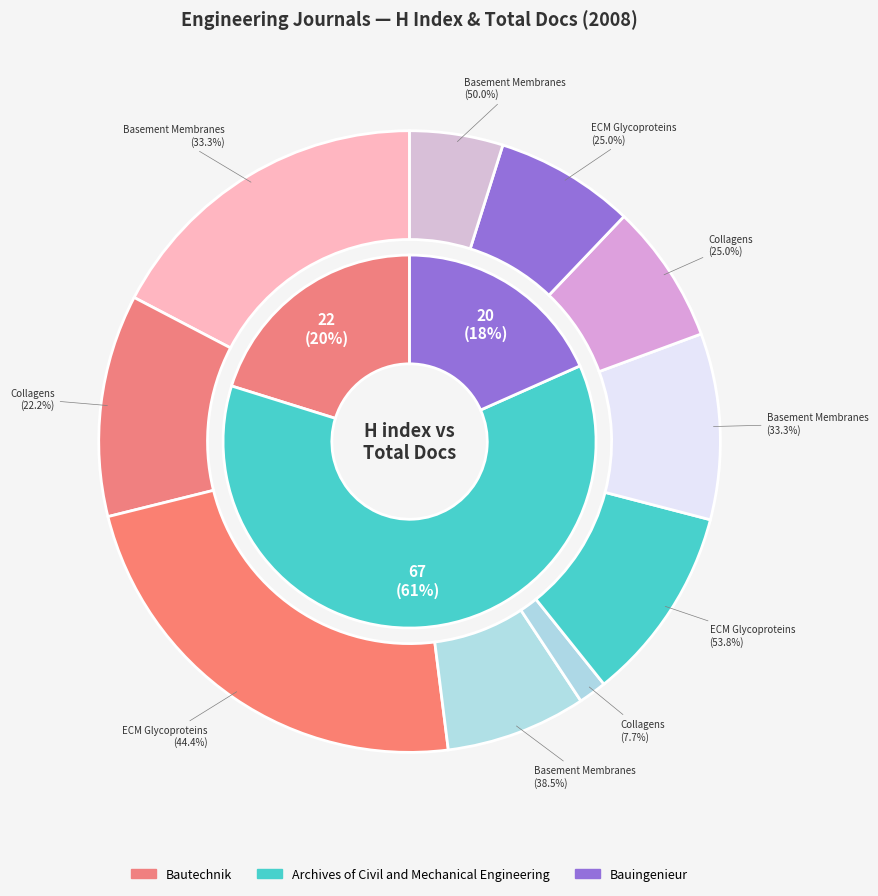

To the nearest percent, what percentage of the pie is Archives of Civil and Mechanical Engineering?

61%